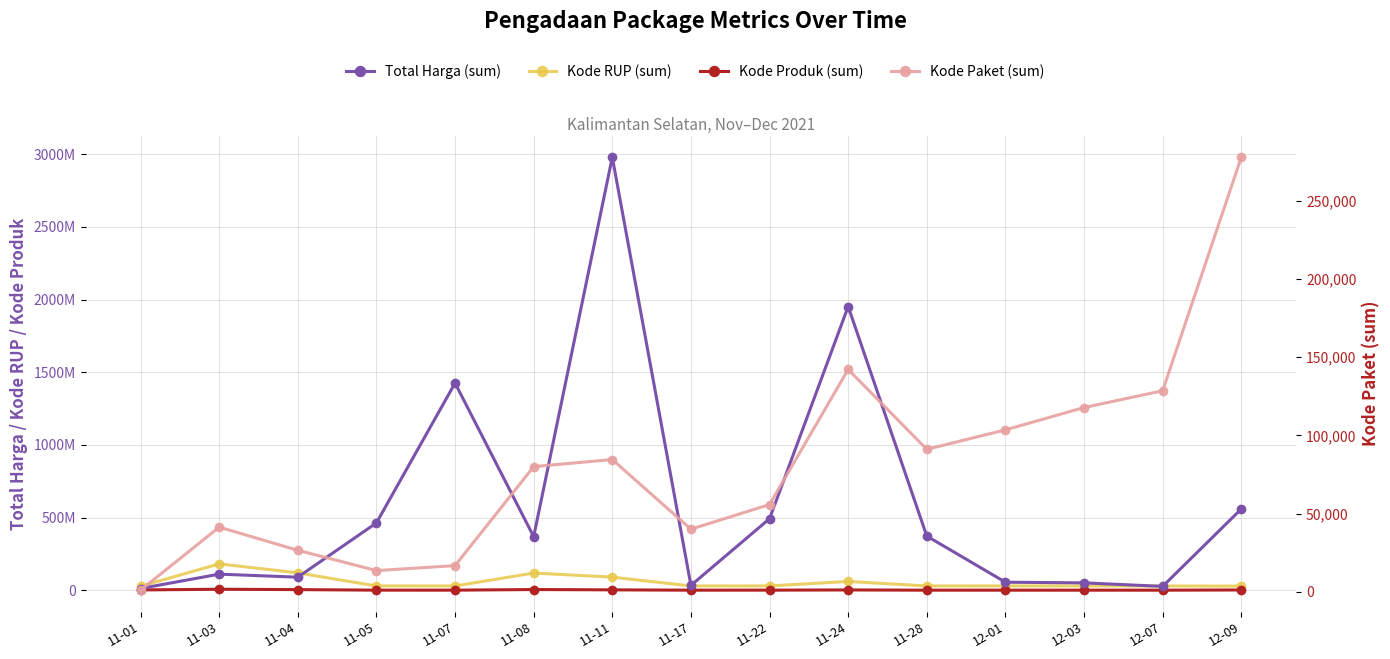

True or false: Kode Paket (sum) and Total Harga (sum) intersect in this chart.

False